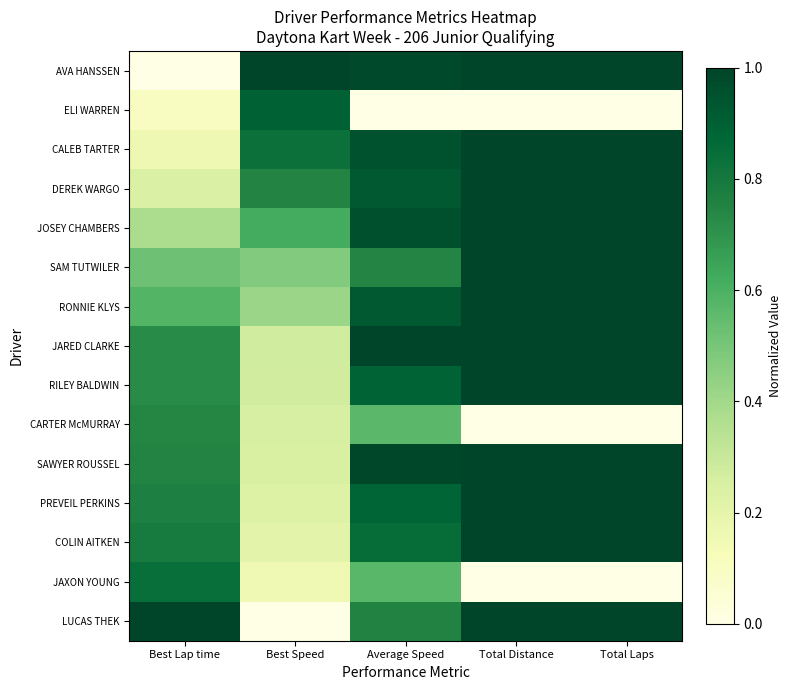

Reading left to right, what are all the values shown in this chart?

AVA HANSSEN: Best Lap time=0.0	Best Speed=1.0	Average Speed=1.0	Total Distance=1.0	Total Laps=1.0
ELI WARREN: Best Lap time=0.1	Best Speed=0.9	Average Speed=0.0	Total Distance=0.0	Total Laps=0.0
CALEB TARTER: Best Lap time=0.2	Best Speed=0.8	Average Speed=1.0	Total Distance=1.0	Total Laps=1.0
DEREK WARGO: Best Lap time=0.2	Best Speed=0.8	Average Speed=0.9	Total Distance=1.0	Total Laps=1.0
JOSEY CHAMBERS: Best Lap time=0.4	Best Speed=0.6	Average Speed=1.0	Total Distance=1.0	Total Laps=1.0
SAM TUTWILER: Best Lap time=0.5	Best Speed=0.5	Average Speed=0.7	Total Distance=1.0	Total Laps=1.0
RONNIE KLYS: Best Lap time=0.6	Best Speed=0.4	Average Speed=0.9	Total Distance=1.0	Total Laps=1.0
JARED CLARKE: Best Lap time=0.7	Best Speed=0.3	Average Speed=1.0	Total Distance=1.0	Total Laps=1.0
RILEY BALDWIN: Best Lap time=0.7	Best Speed=0.3	Average Speed=0.9	Total Distance=1.0	Total Laps=1.0
CARTER McMURRAY: Best Lap time=0.7	Best Speed=0.3	Average Speed=0.6	Total Distance=0.0	Total Laps=0.0
SAWYER ROUSSEL: Best Lap time=0.8	Best Speed=0.2	Average Speed=1.0	Total Distance=1.0	Total Laps=1.0
PREVEIL PERKINS: Best Lap time=0.8	Best Speed=0.2	Average Speed=0.9	Total Distance=1.0	Total Laps=1.0
COLIN AITKEN: Best Lap time=0.8	Best Speed=0.2	Average Speed=0.9	Total Distance=1.0	Total Laps=1.0
JAXON YOUNG: Best Lap time=0.8	Best Speed=0.2	Average Speed=0.6	Total Distance=0.0	Total Laps=0.0
LUCAS THEK: Best Lap time=1.0	Best Speed=0.0	Average Speed=0.8	Total Distance=1.0	Total Laps=1.0